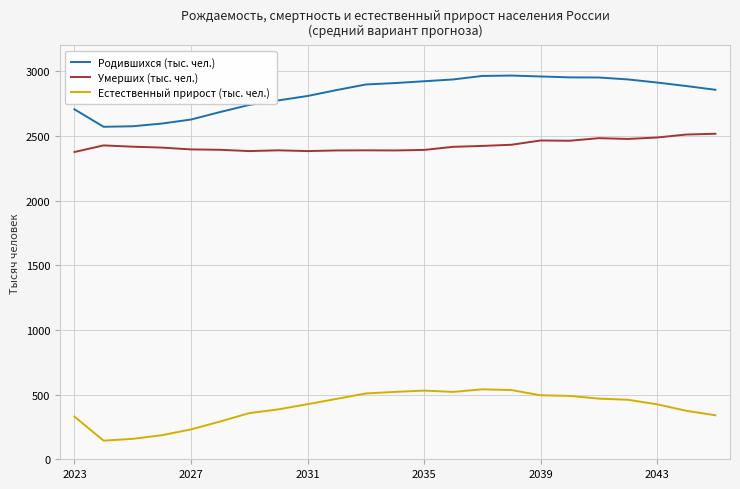

Which series has the largest total across all categories?

Родившихся (тыс. чел.)